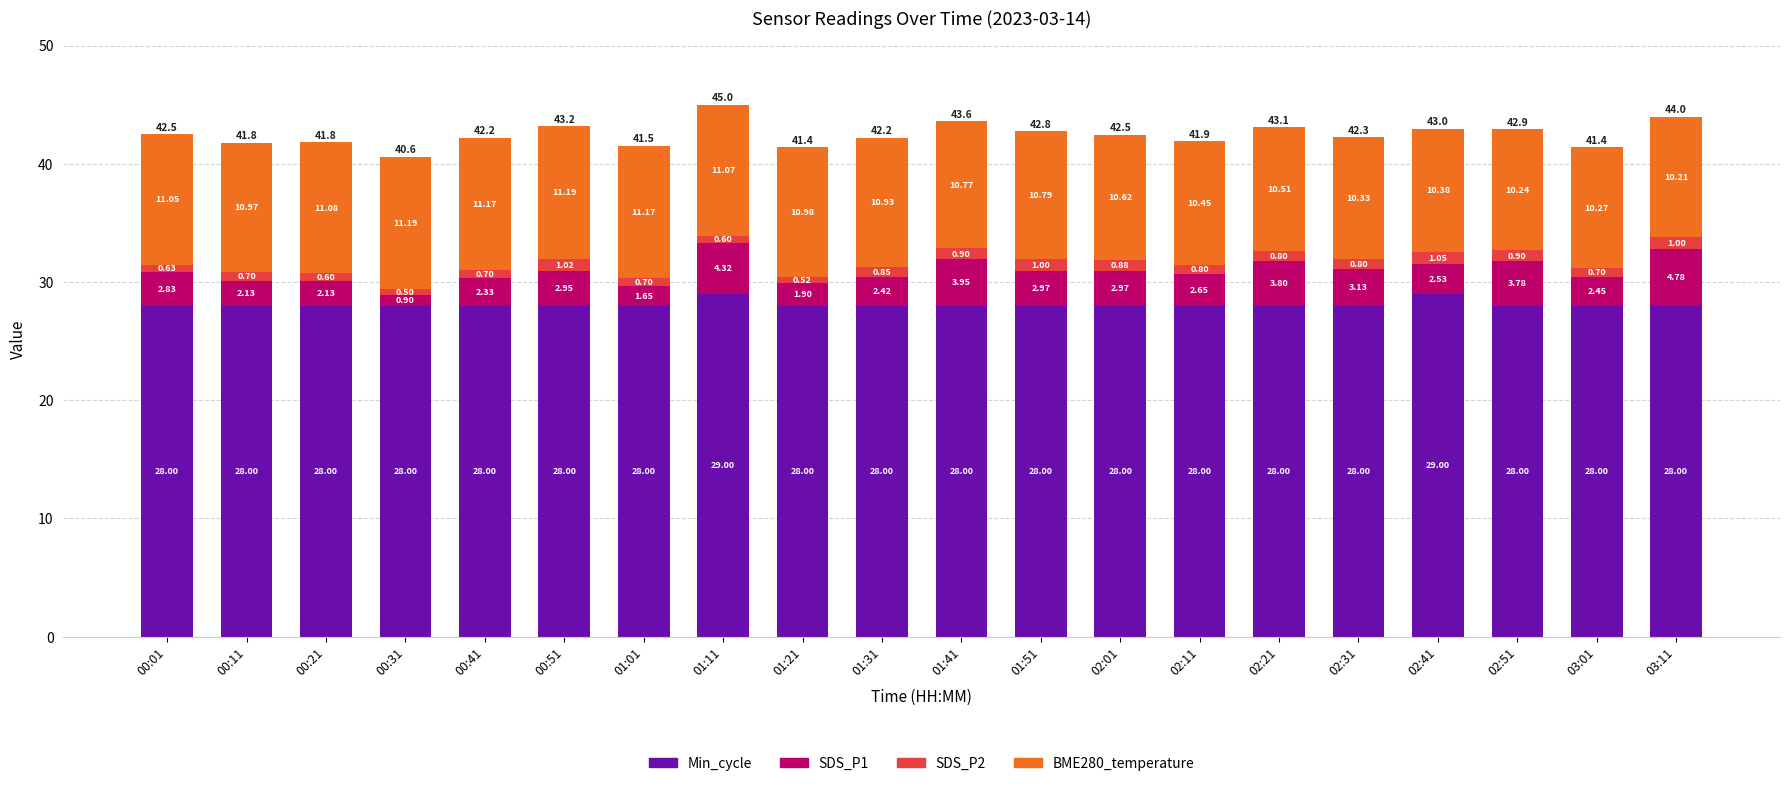

What is the total value across all series at 02:41?

43.0